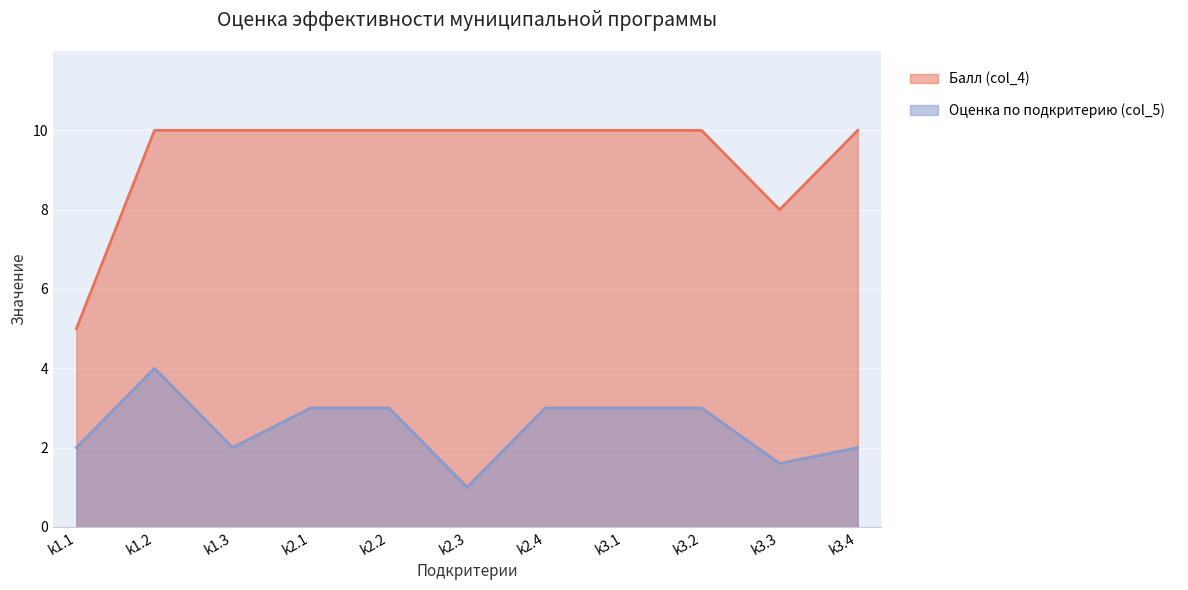

List the series in order of their peak value, highest first.

Балл (col_4), Оценка по подкритерию (col_5)